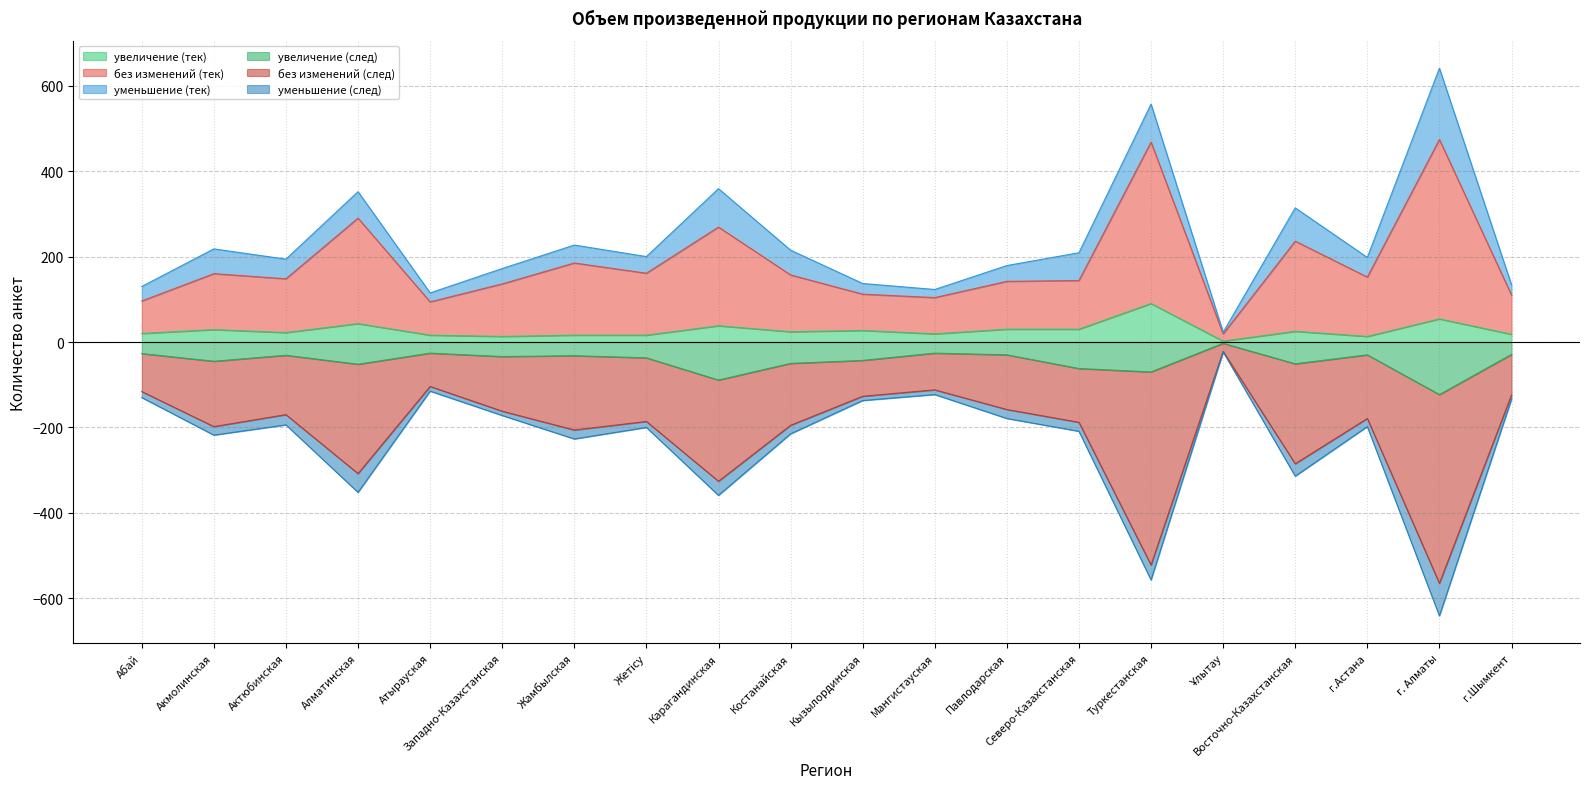

Read the увеличение (след) value at г. Алматы.

-123